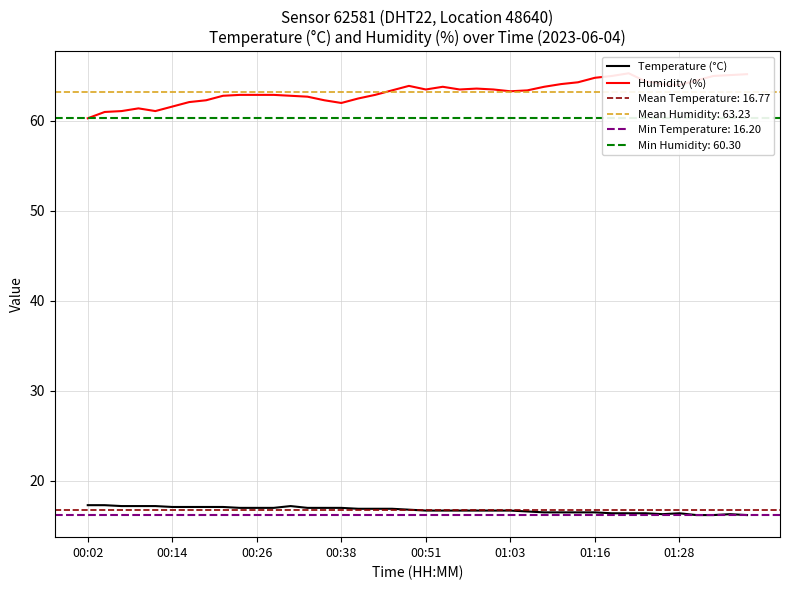

At which category is the sum across all series the highest?

32